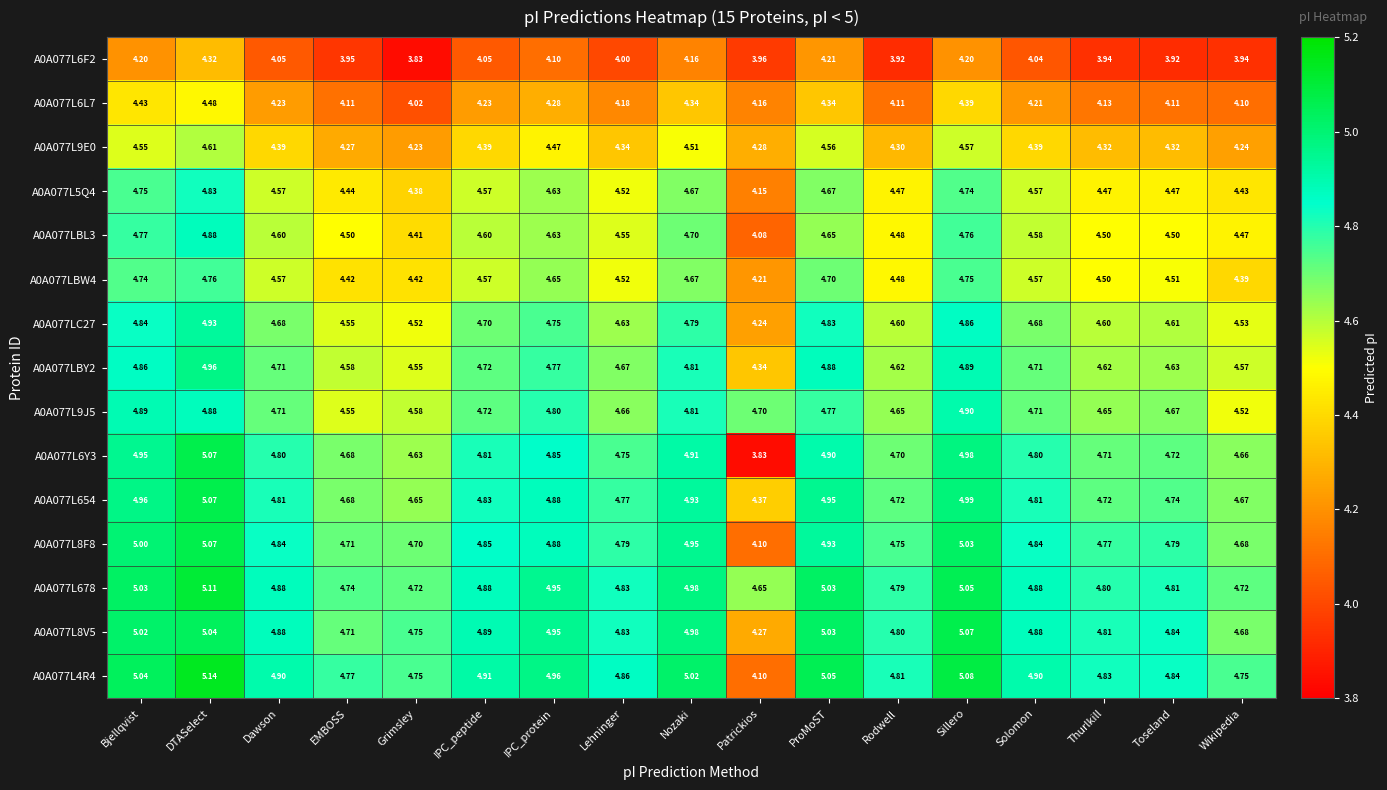

At which label does A0A077LBL3 reach its peak?

DTASelect